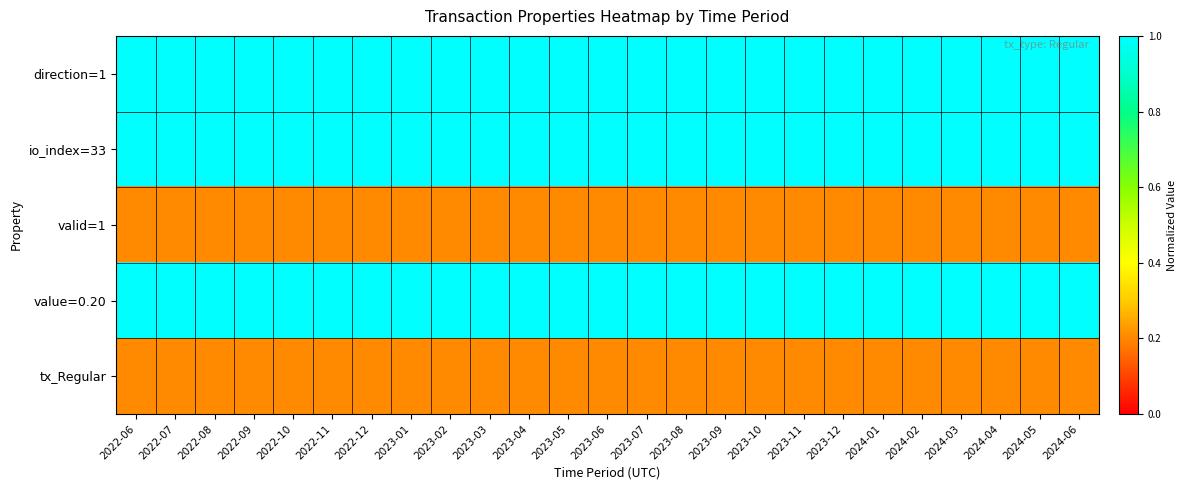

What is the smallest value displayed?

0.2